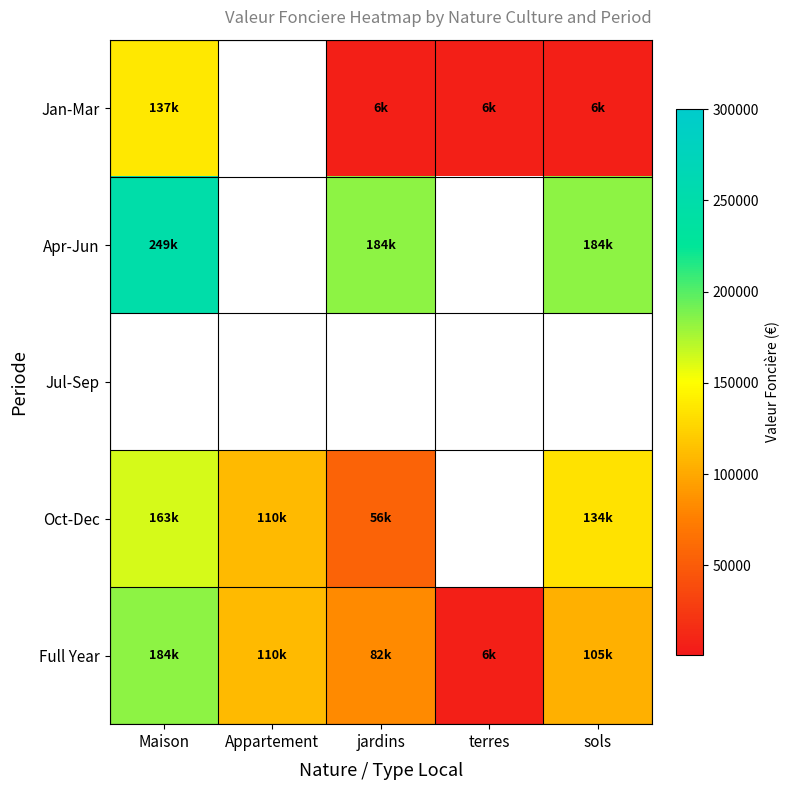

Which series has the largest range (max minus min)?

Full Year